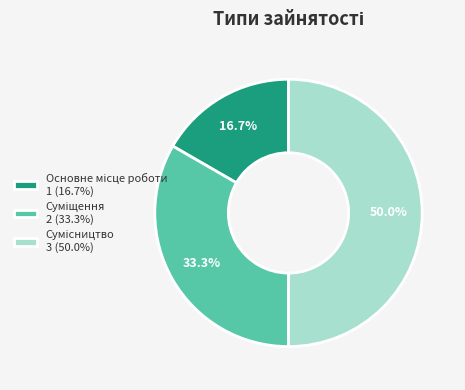

The Сумісництво slice represents 65% of the pie. True or false?

False